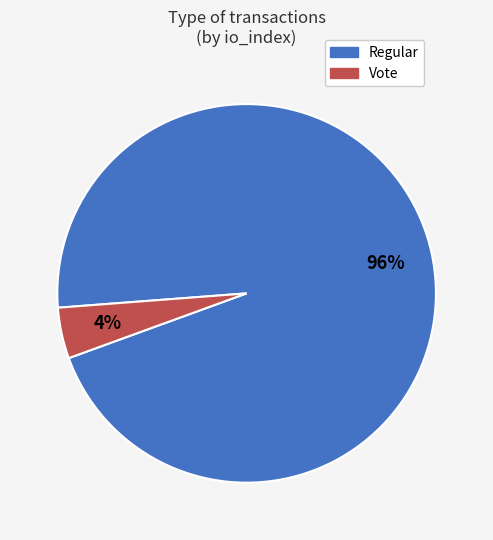

Which slice is the largest?

Regular